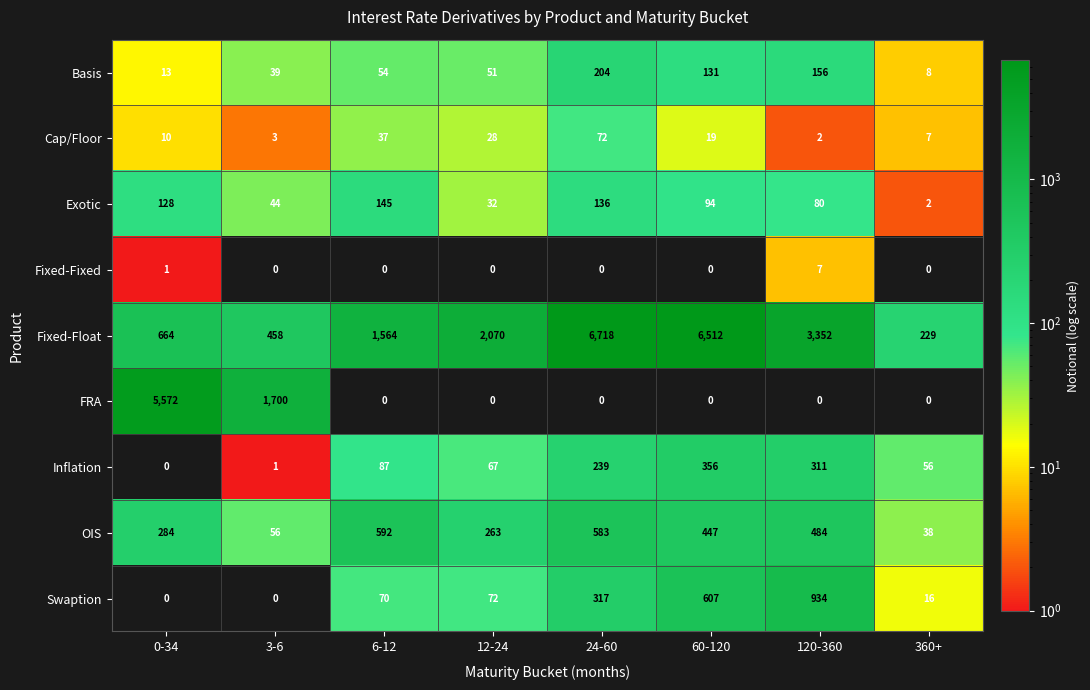

At which label is Inflation closest to 178?

24-60